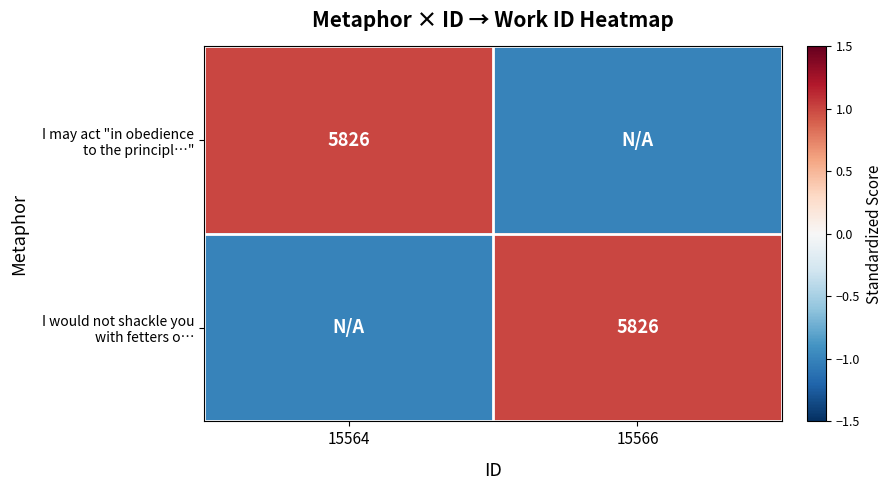

Which series has the widest spread of values?

I may act "in obedience to the principl…"